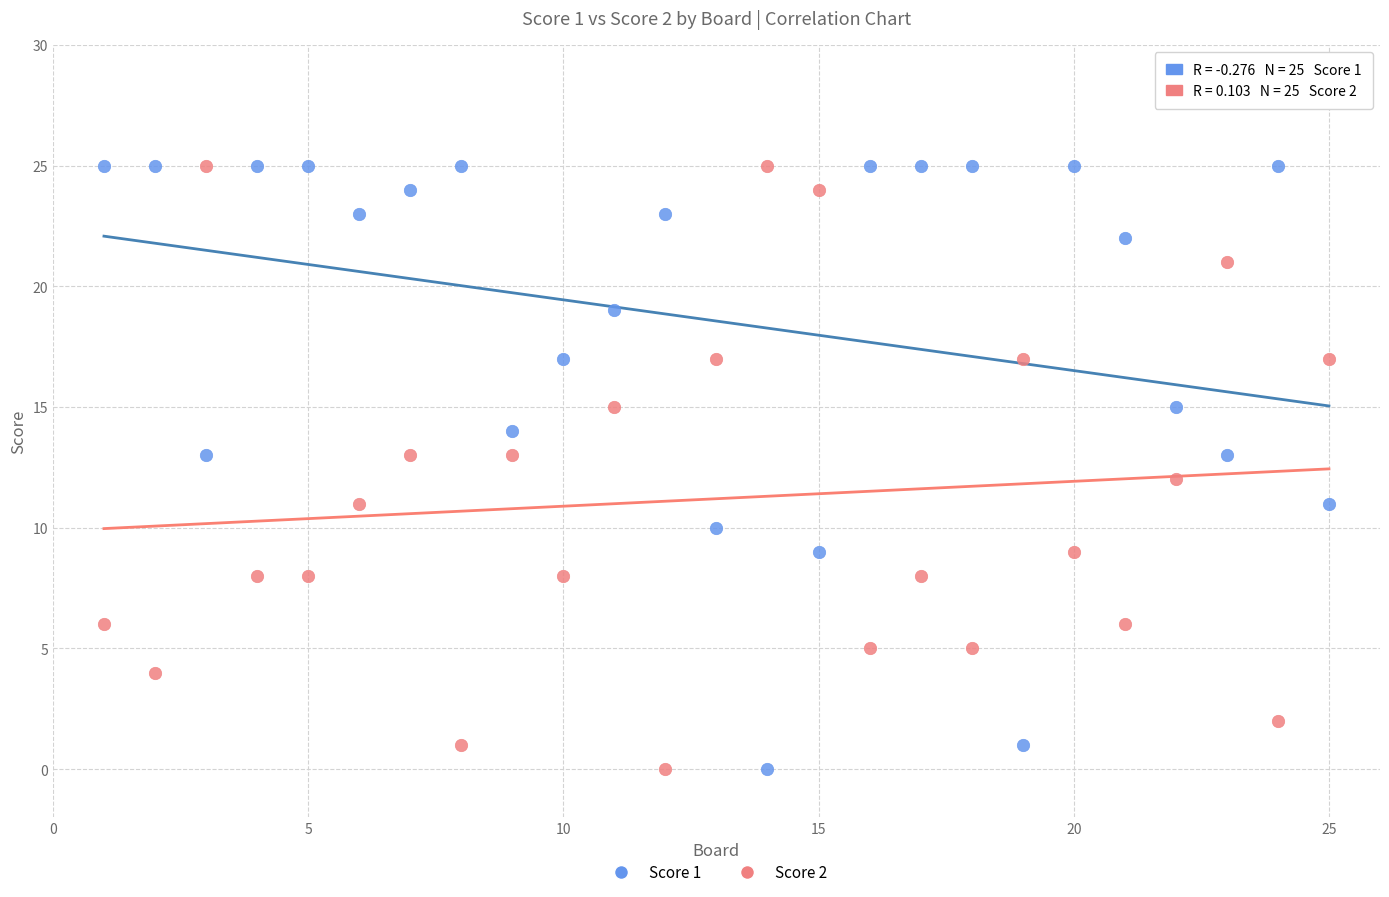

What is the X range (max minus min) for the scatter plot?

24